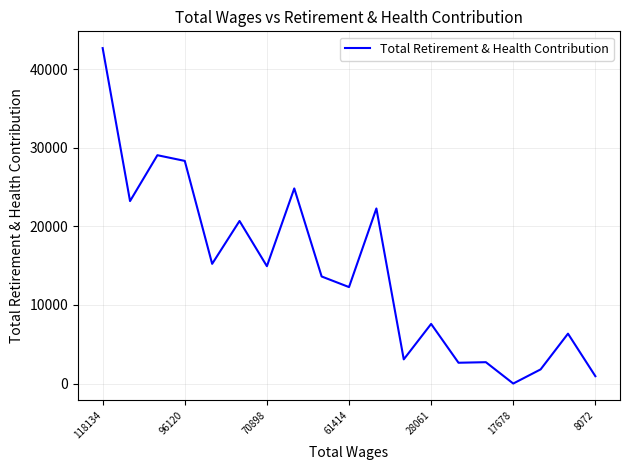

What is the difference between the maximum and minimum values?

42706